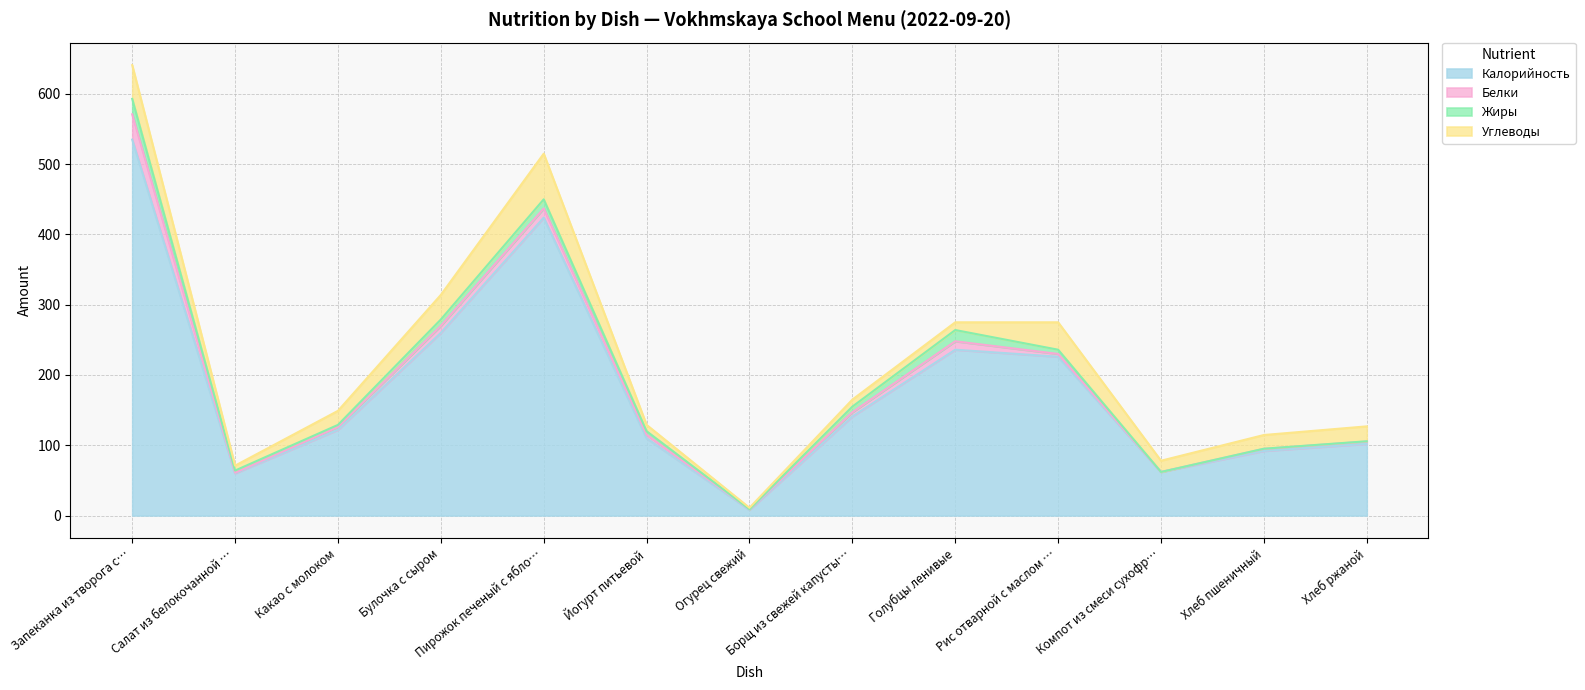

What is the difference between the highest and lowest values at Булочка с сыром?

251.0